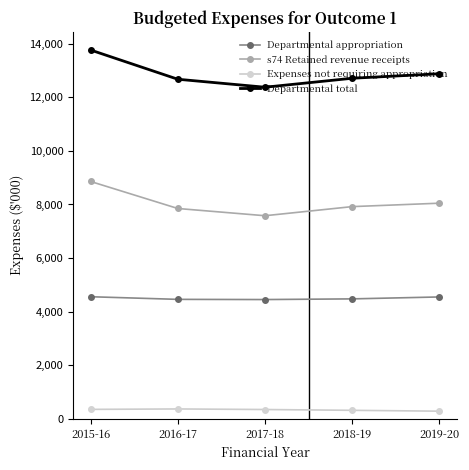

Which category has the lowest value in the Departmental total series?

2017-18